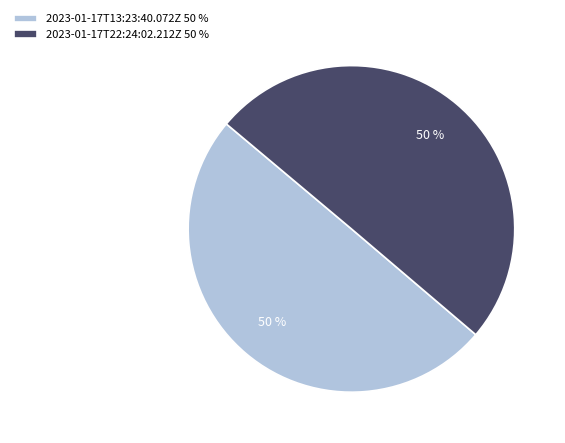

Approximately how many times larger is the value at 2023-01-17T13:23:40.072Z 50 % compared to 2023-01-17T22:24:02.212Z 50 %?

1.0